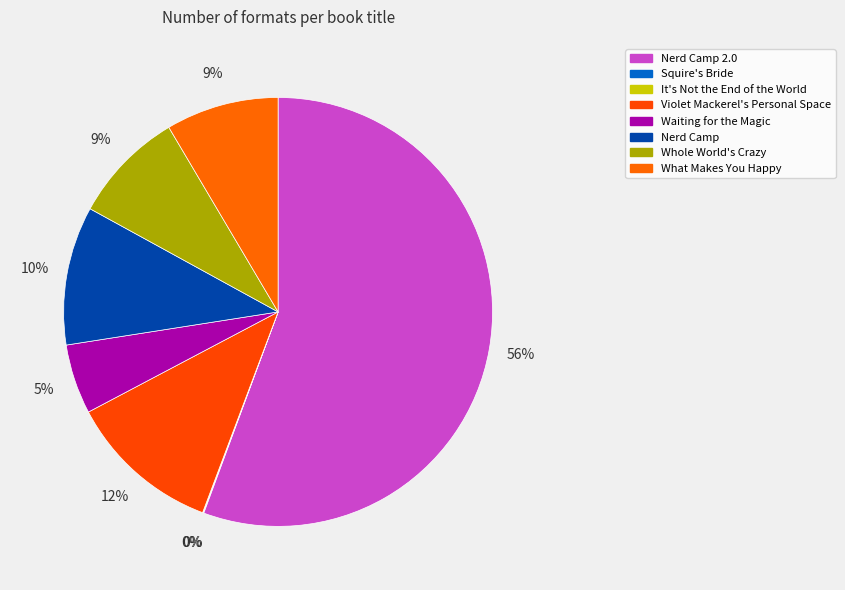

What is the smallest slice in the pie chart?

It's Not the End of the World